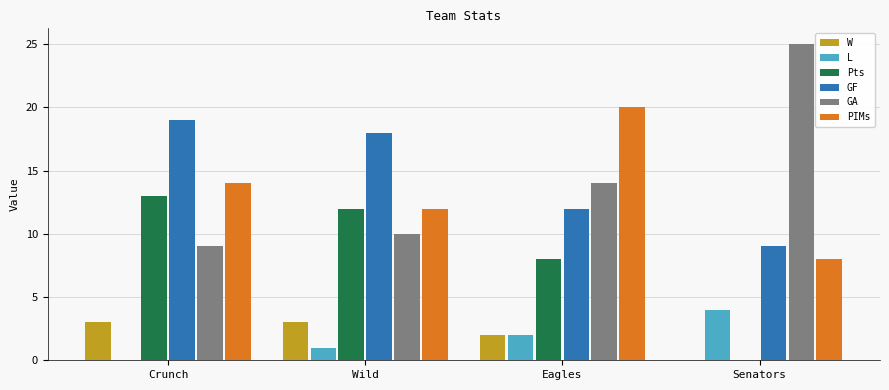

Between Crunch and Senators, which series saw the biggest shift?

GA